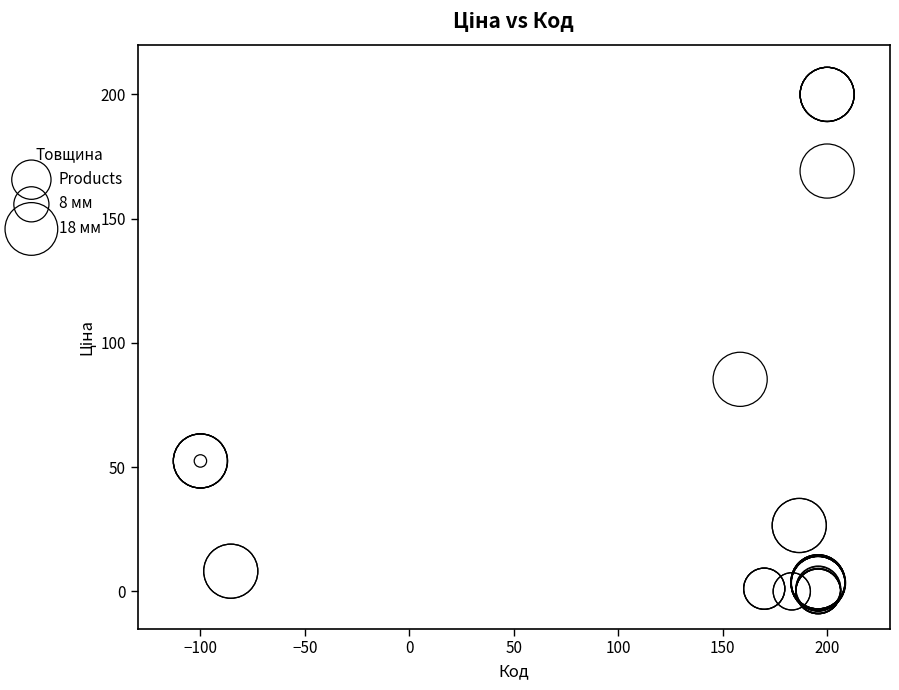

What Y value in the scatter plot is closest to 100?

85.3